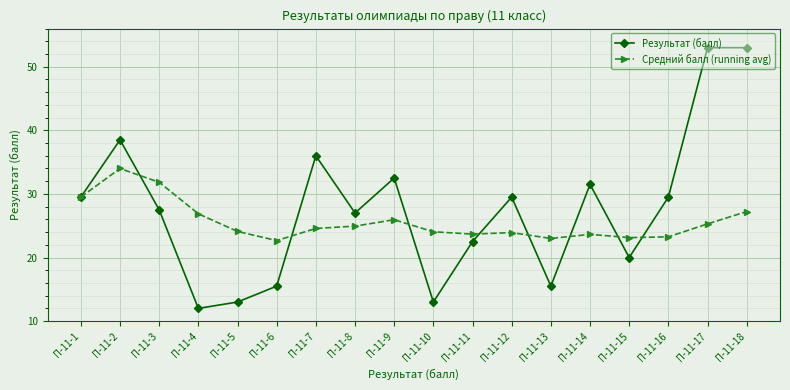

Rank the series at П-11-8 from lowest to highest value.

Средний балл (running avg), Результат (балл)